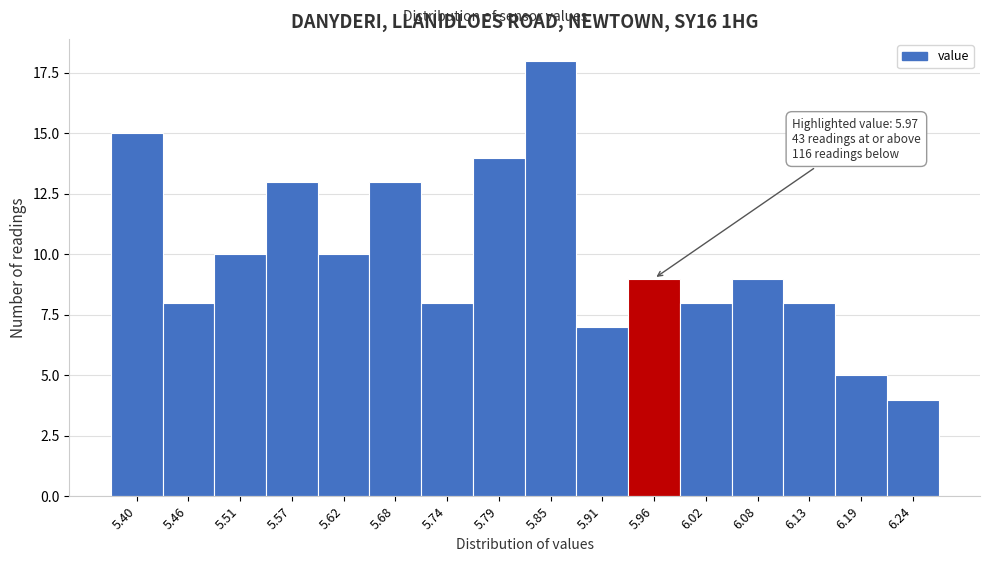

Reading left to right, what are all the values shown in this chart?

5.40=15	5.46=8	5.51=10	5.57=13	5.62=10	5.68=13	5.74=8	5.79=14	5.85=18	5.91=7	5.96=9	6.02=8	6.08=9	6.13=8	6.19=5	6.24=4